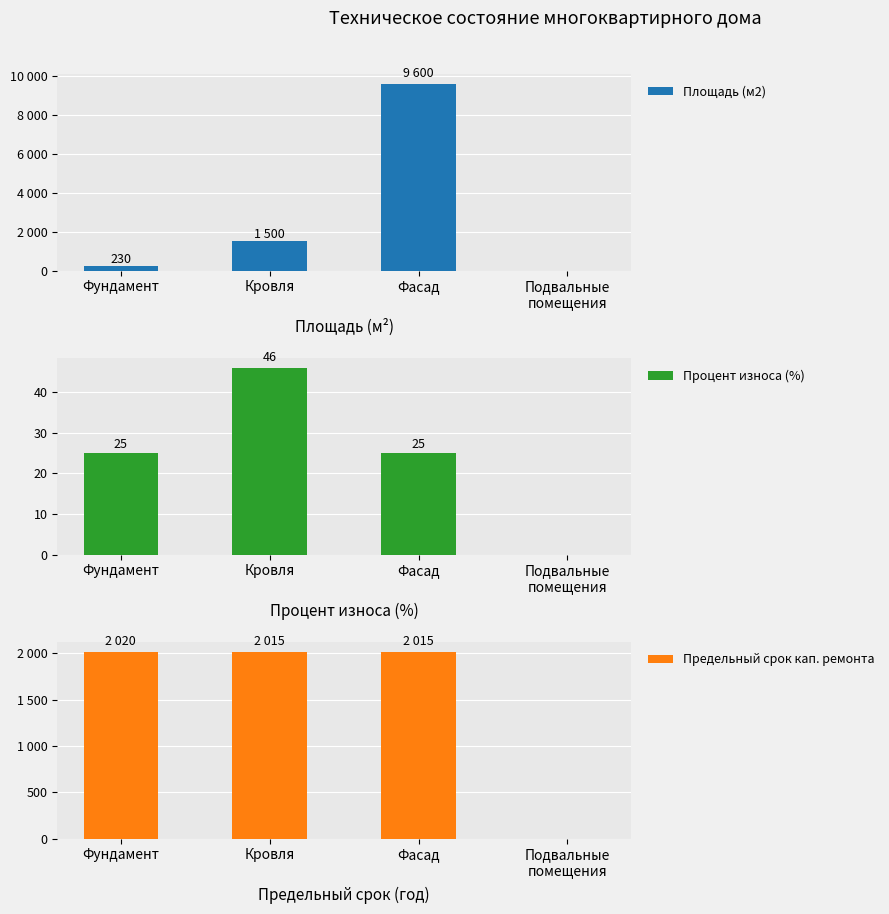

Reading left to right, transcribe all the data shown in this chart.

Площадь (м2): 230	1500	9600	0
Процент износа (%): 25	46	25	0
Предельный срок кап. ремонта: 2020	2015	2015	0